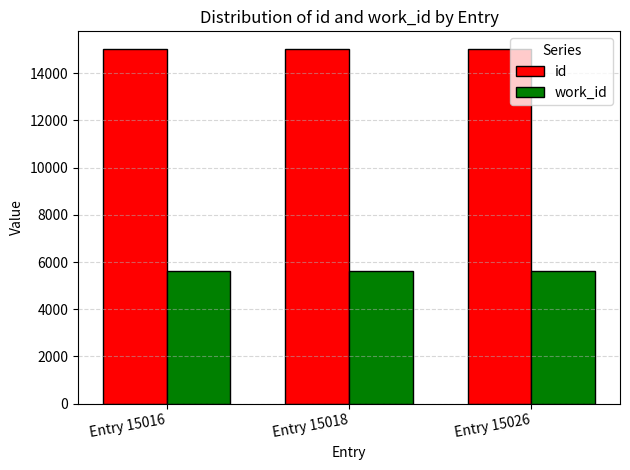

Rank the series at Entry 15018 from highest to lowest value.

id, work_id